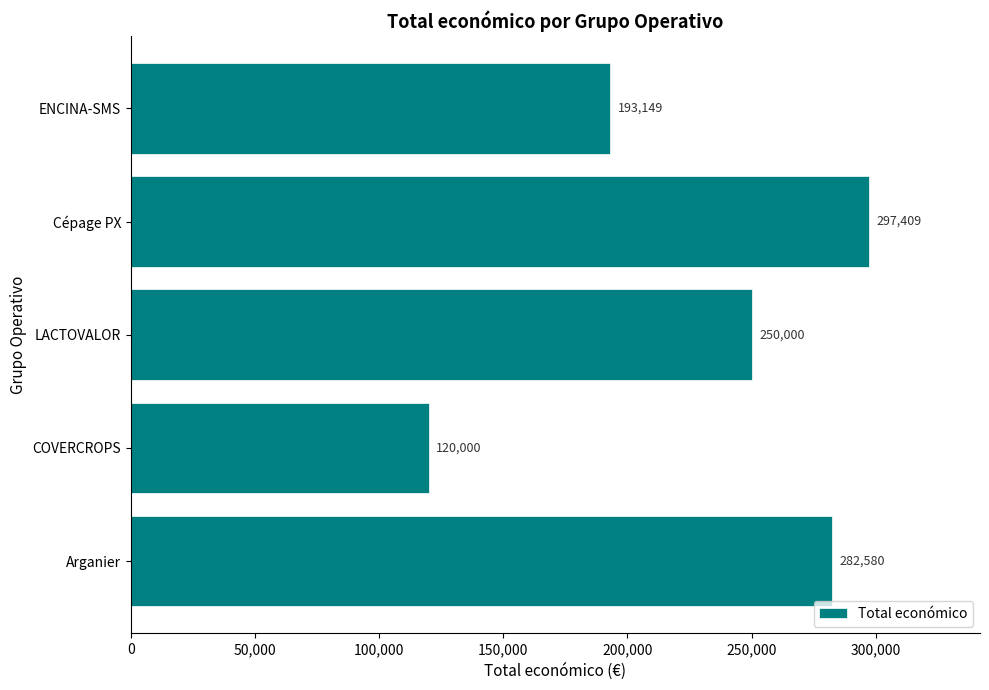

How many data points does each series have?

5